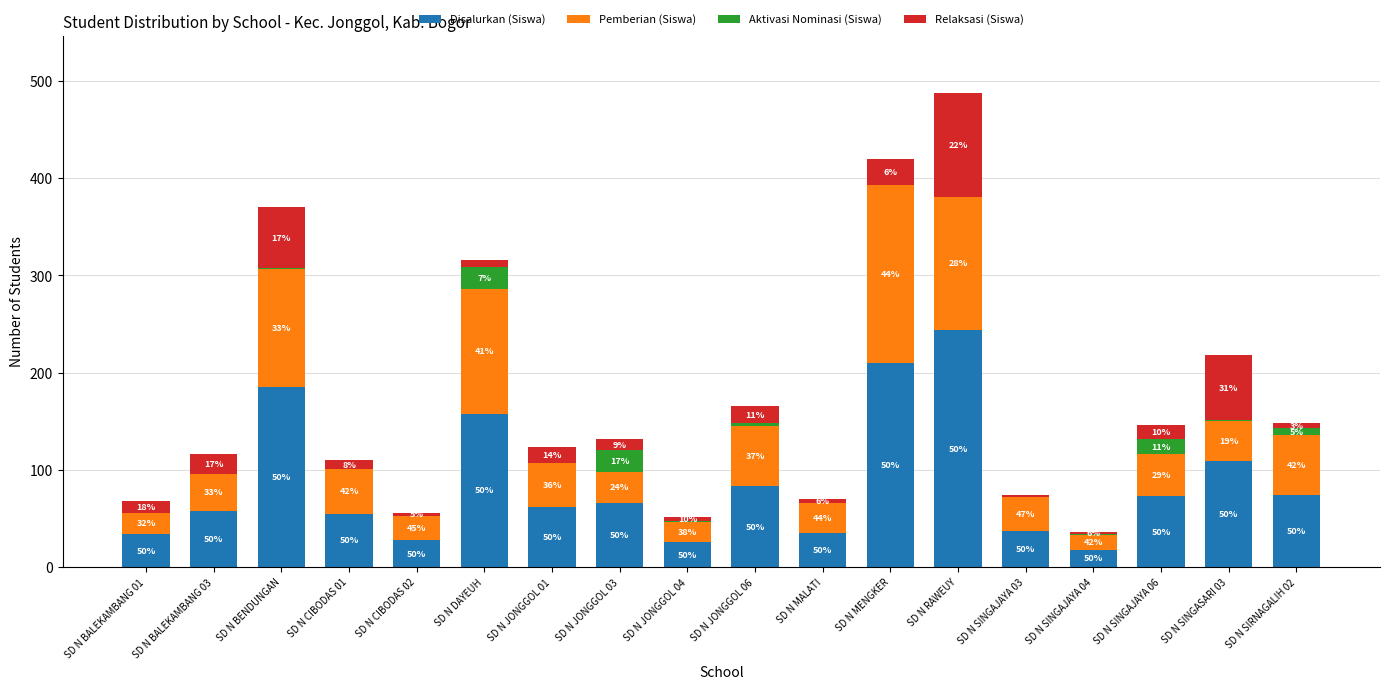

What are all the series names shown in the legend?

Disalurkan (Siswa), Pemberian (Siswa), Aktivasi Nominasi (Siswa), Relaksasi (Siswa)